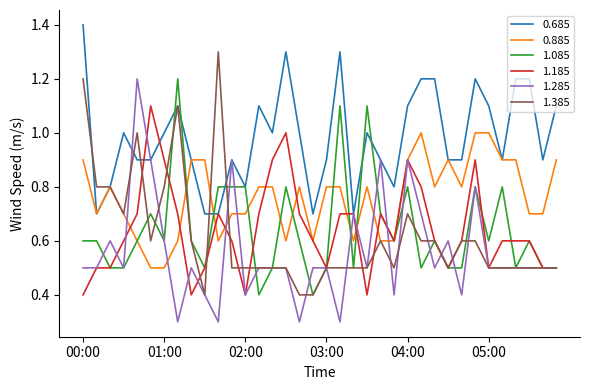

What is the smallest value displayed?

0.3